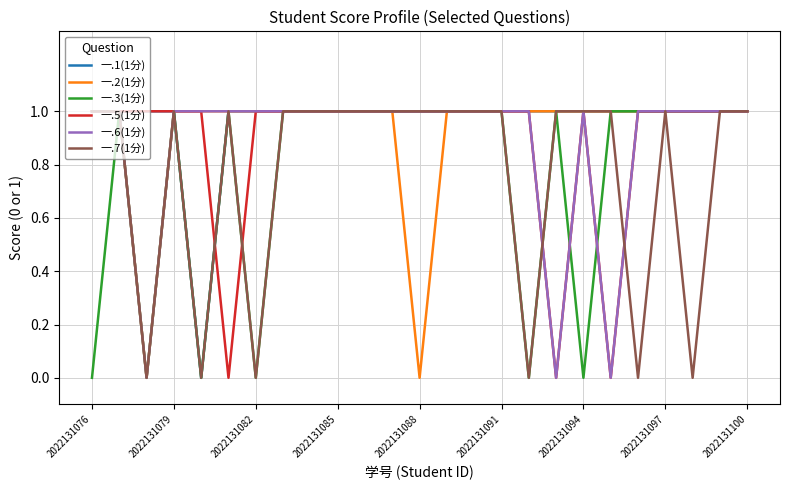

Is this an area chart (filled region under the line)?

No